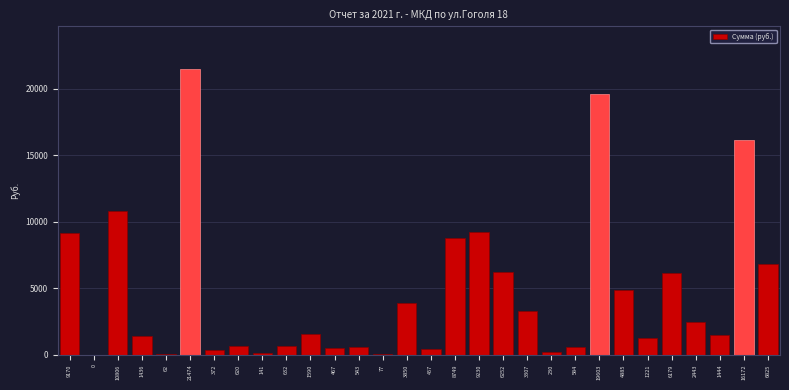

True or false: the data shows 2621.3 at 1590.

False